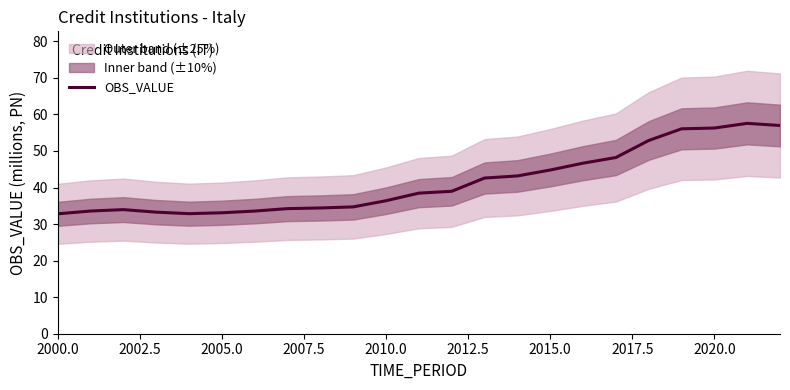

What is the maximum value for OBS_VALUE?

57.6